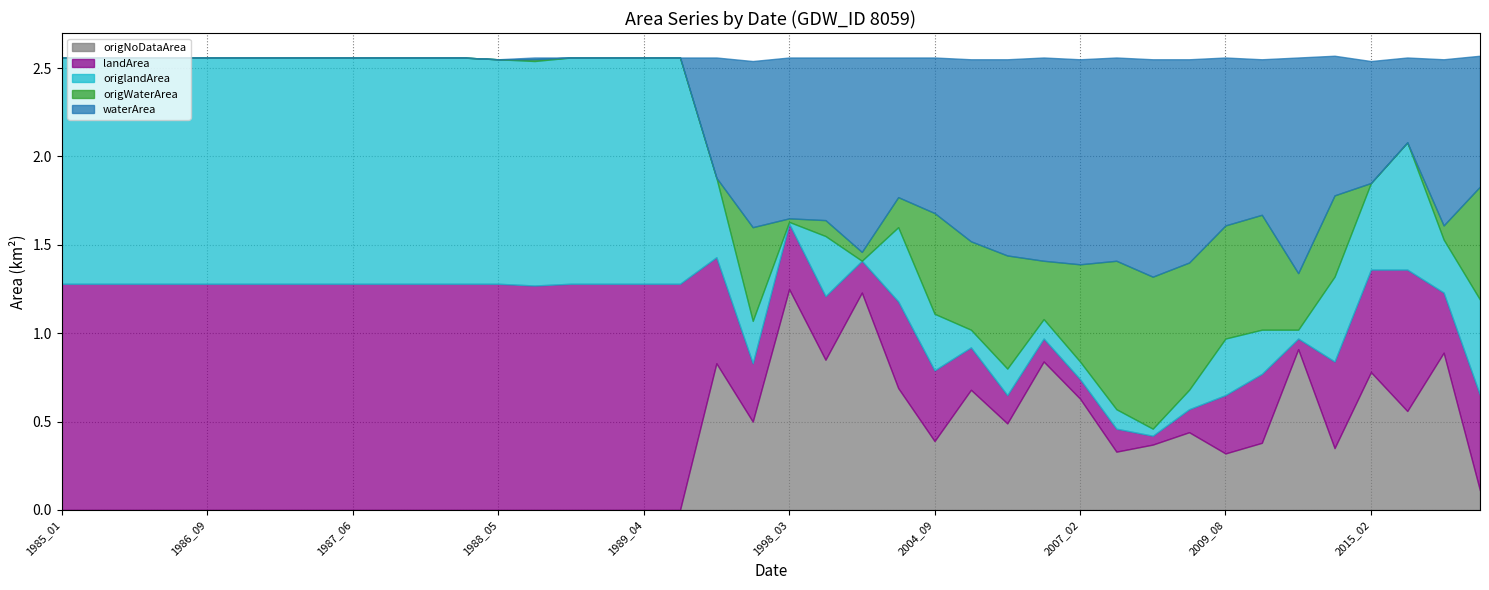

The origWaterArea series shows 0.0 at 1988_06. True or false?

True